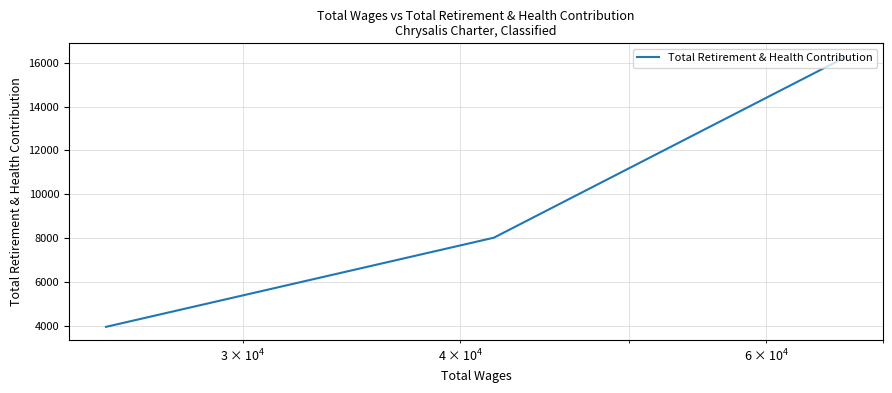

How many distinct data groups are displayed?

1